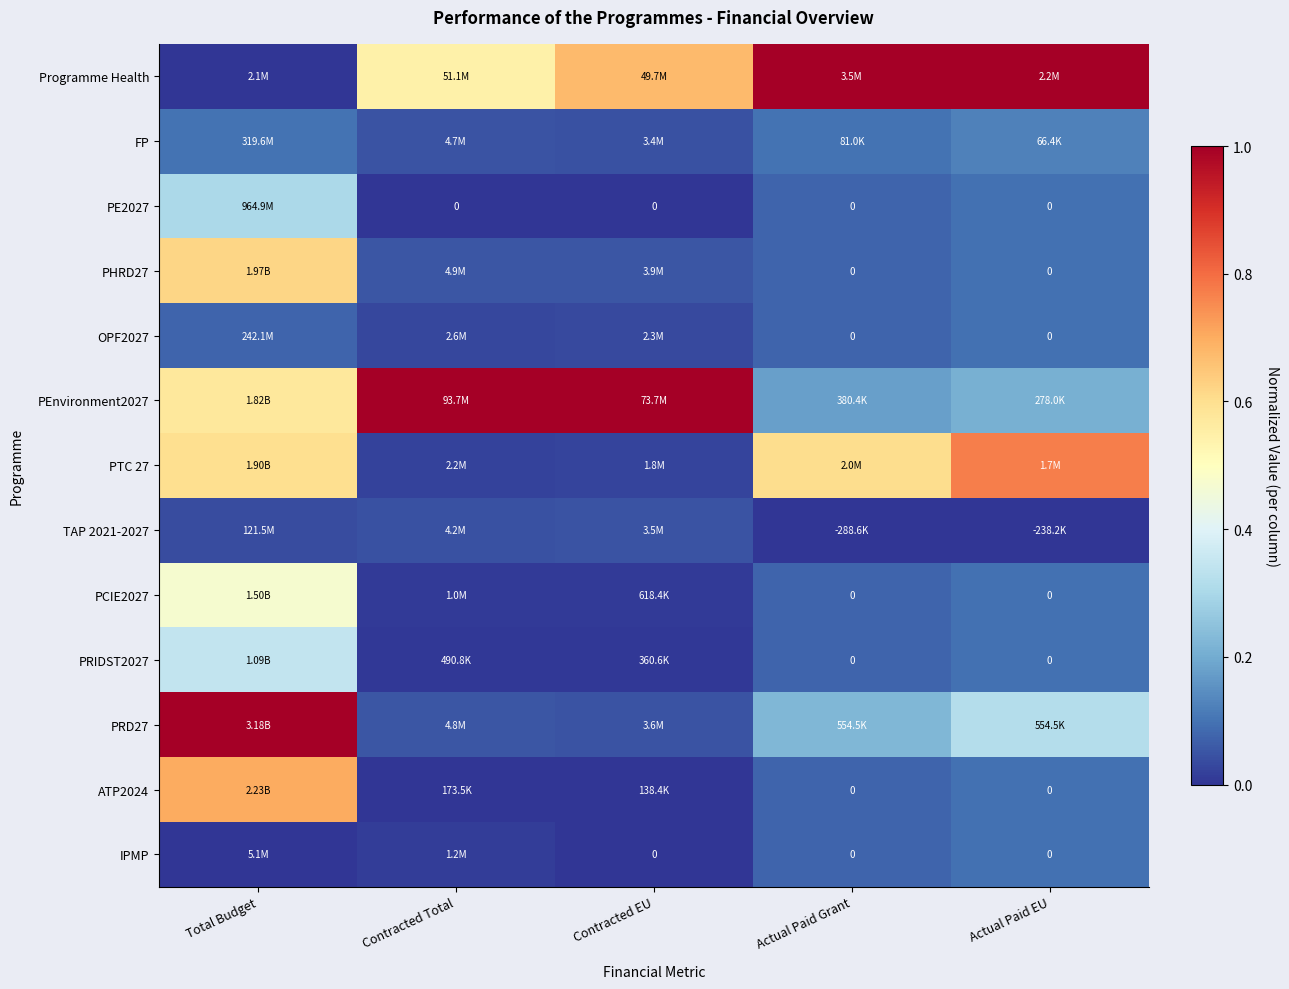

Which series changed the most between Total Budget and Actual Paid EU?

Programme Health